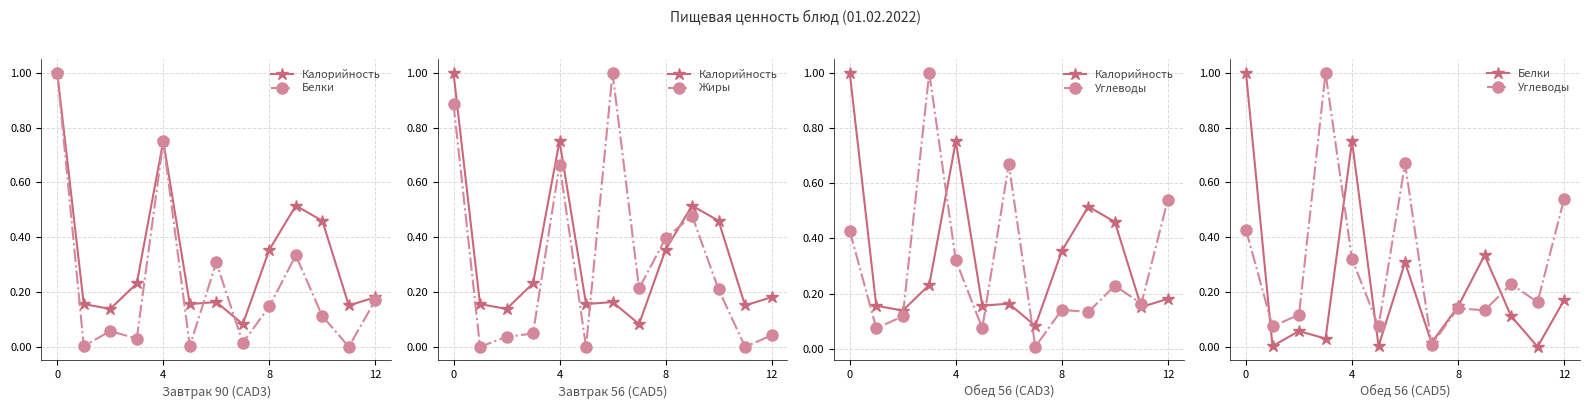

How many times do Калорийность and Жиры cross each other?

2